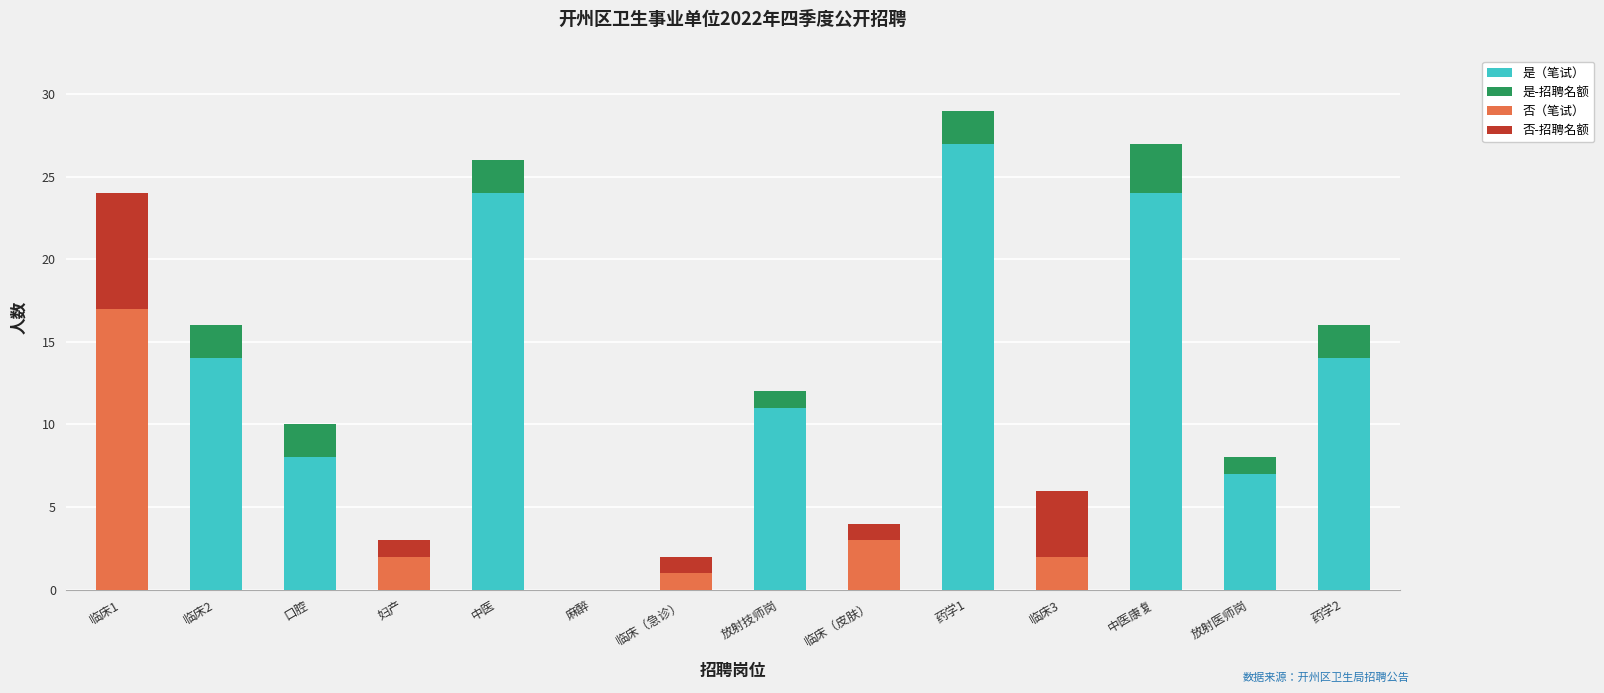

What is the value of the 是（笔试） bar at the 10th from the left?

27